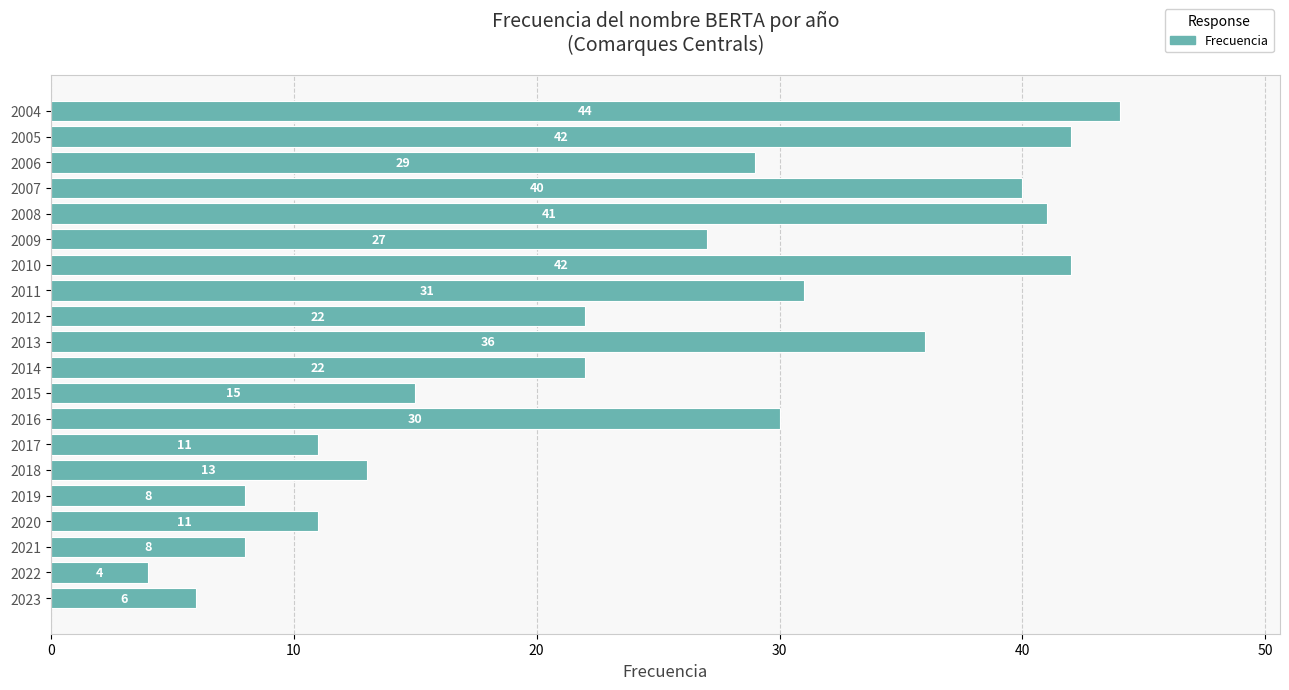

What is the approximate value at 2010?

42